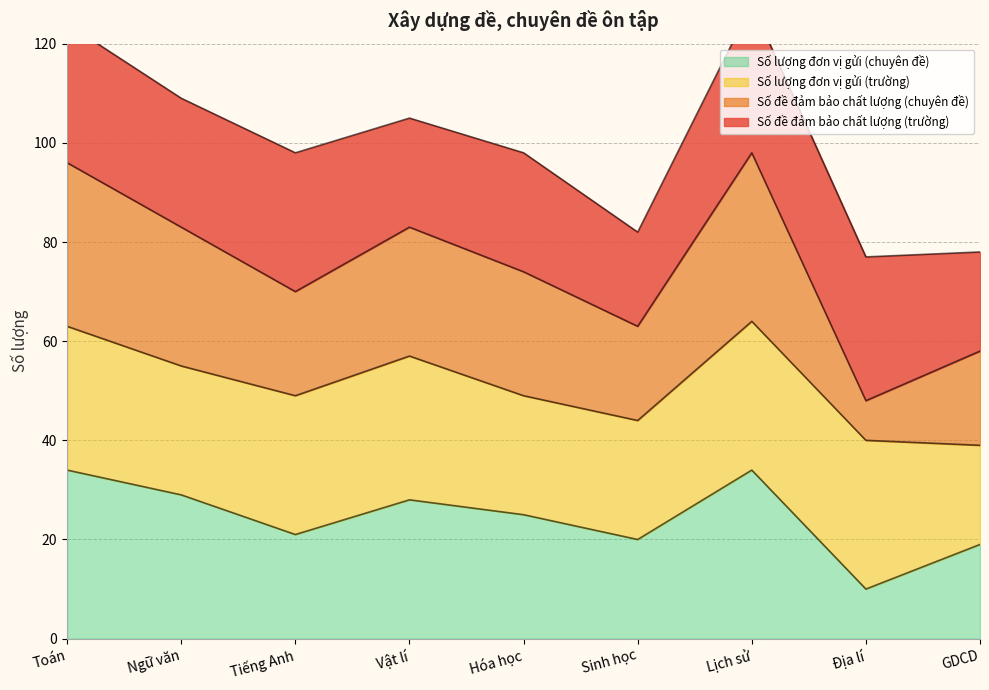

What is the highest value of the Số lượng đơn vị gửi (chuyên đề) series?

34